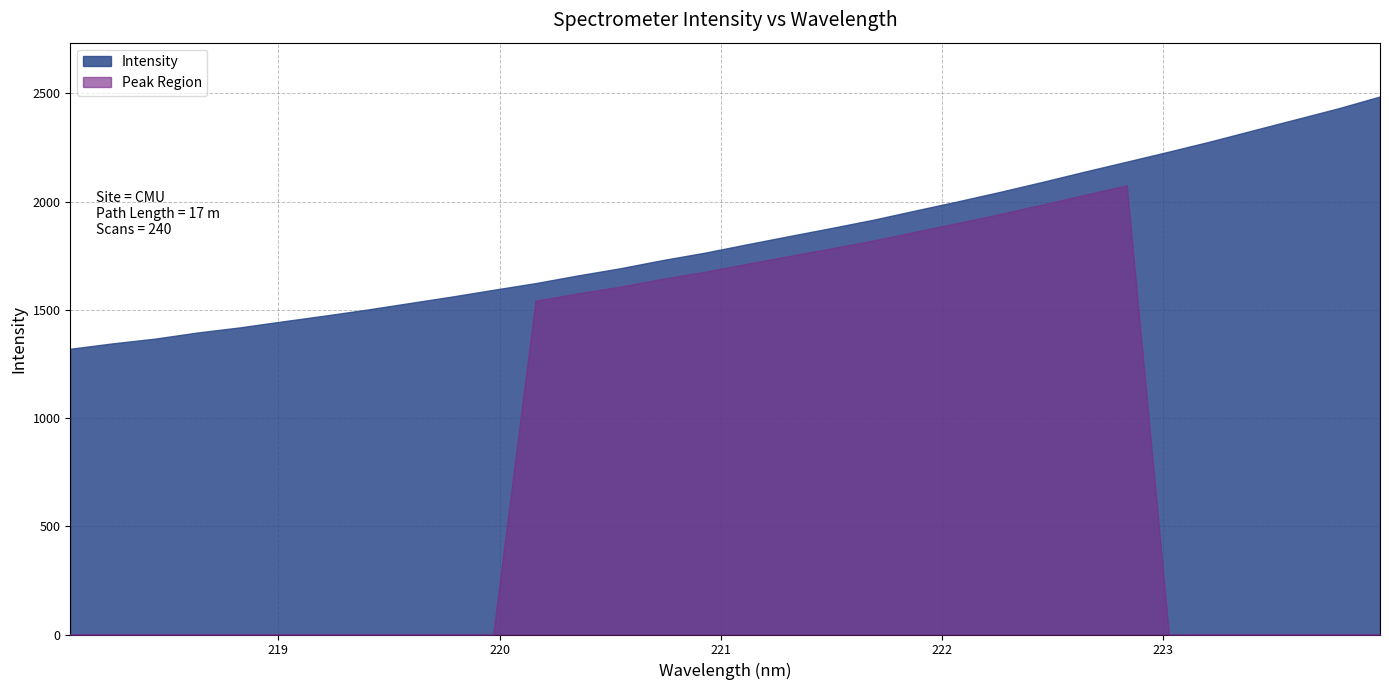

Does the chart display data point markers on the line(s)?

No